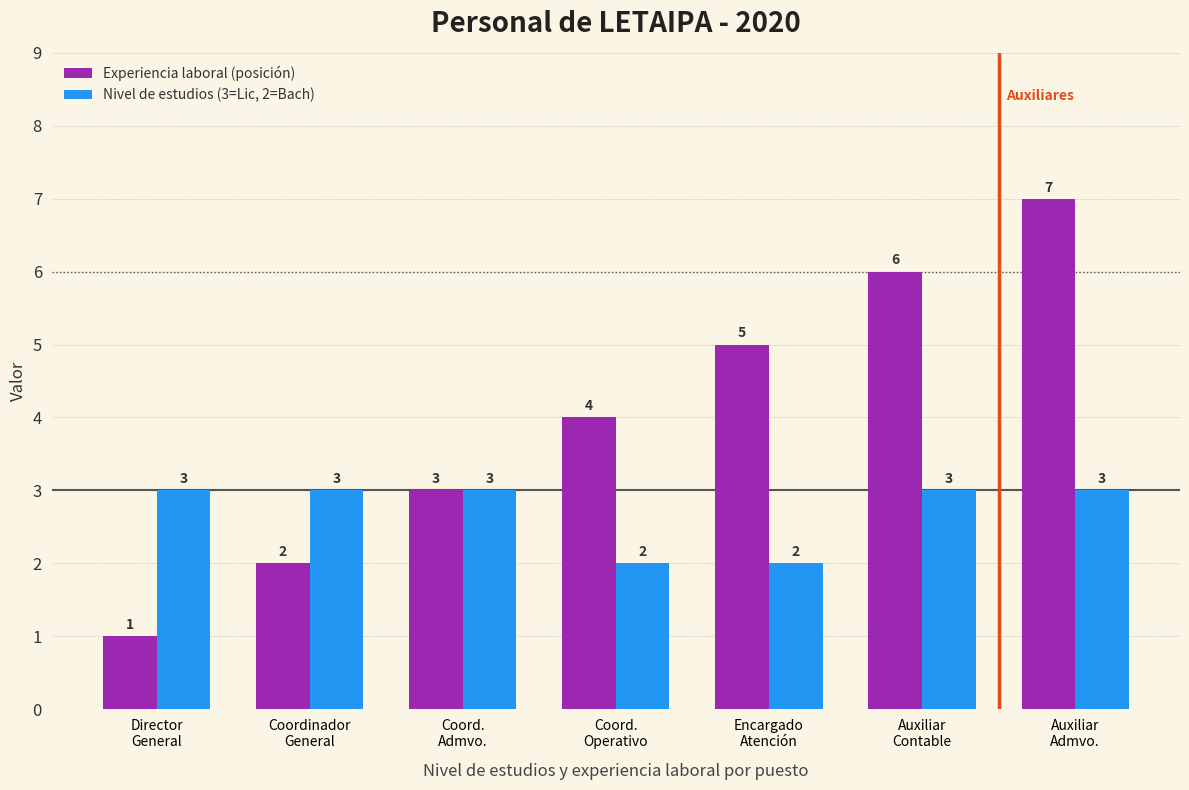

What are all the series names shown in the legend?

Experiencia laboral (posición), Nivel de estudios (3=Lic, 2=Bach)